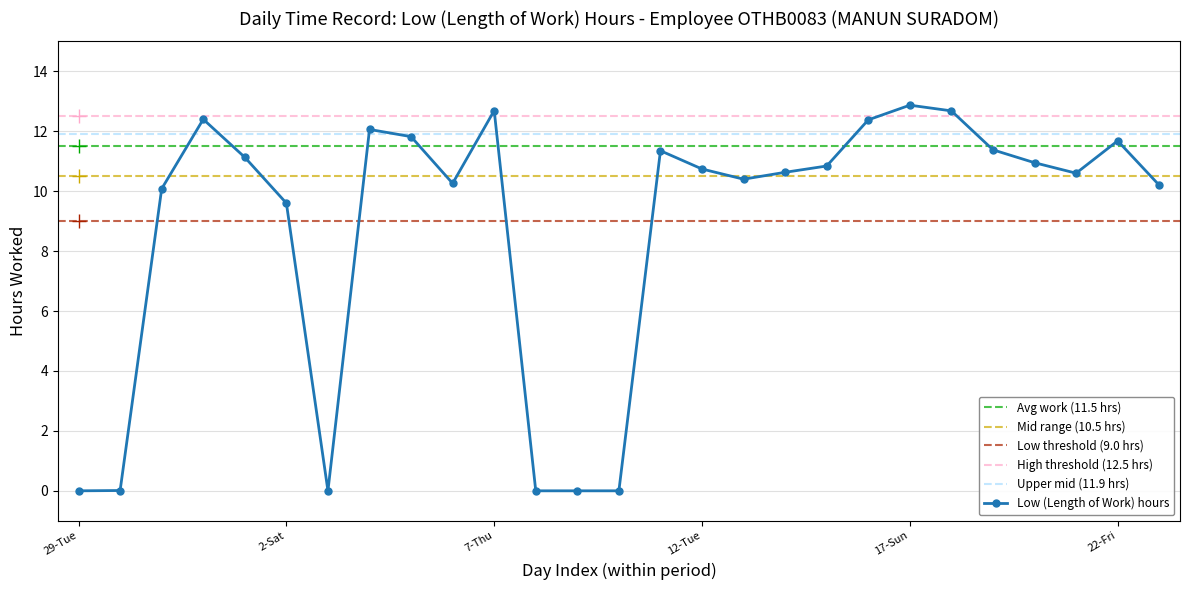

How many interior local peaks (higher than both neighbors) does the data have?

6